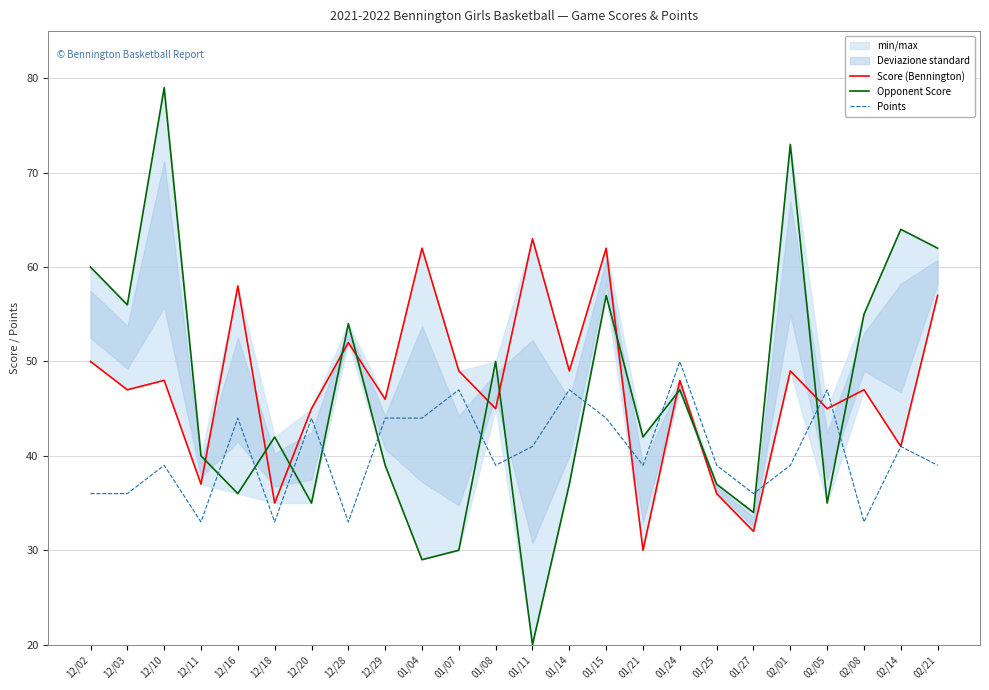

Is it true that Points equals 44 at 12/29?

True